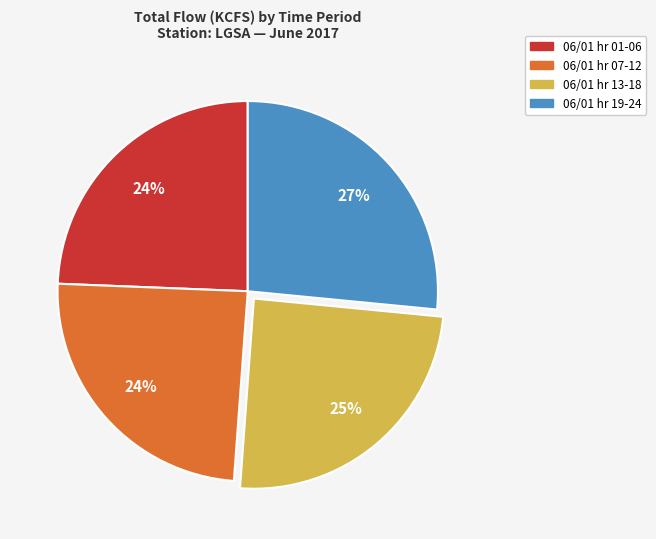

What is the largest slice in the pie chart?

06/01 hr 19-24